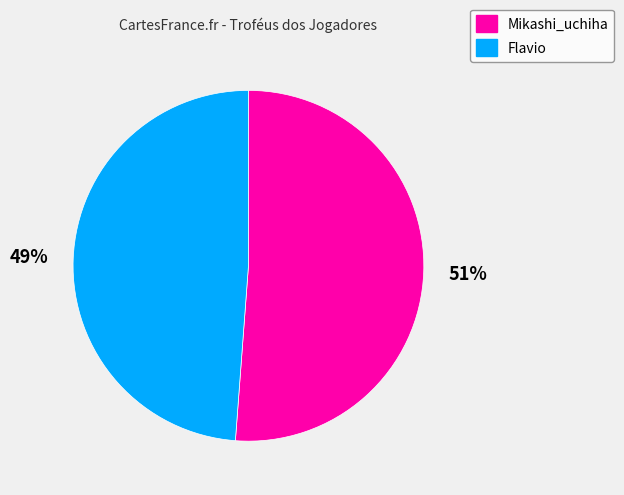

Which category has the biggest portion of the pie?

Mikashi_uchiha